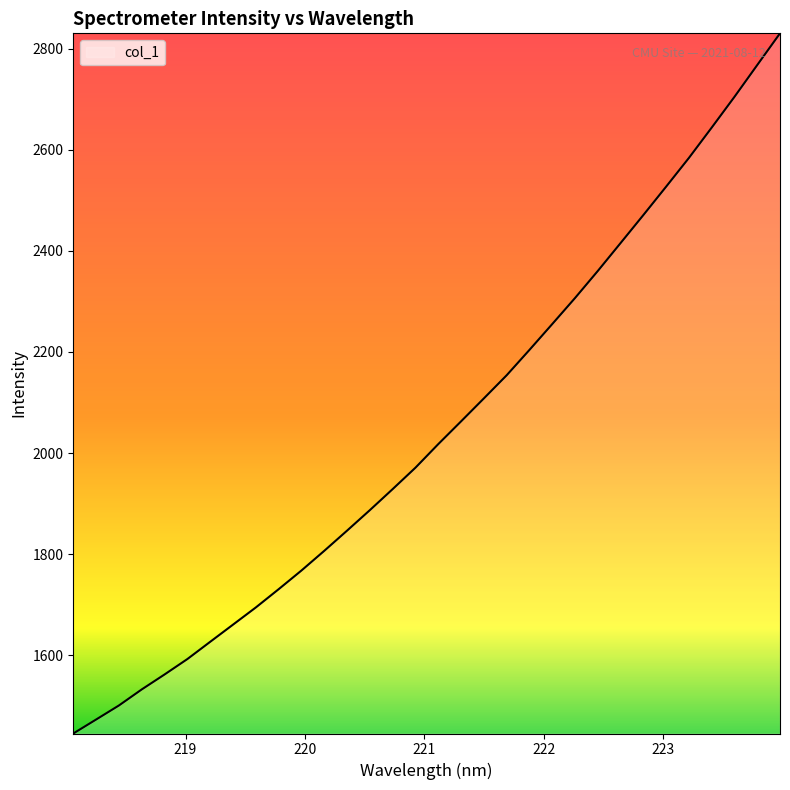

What is the maximum value shown in the chart?

2830.4